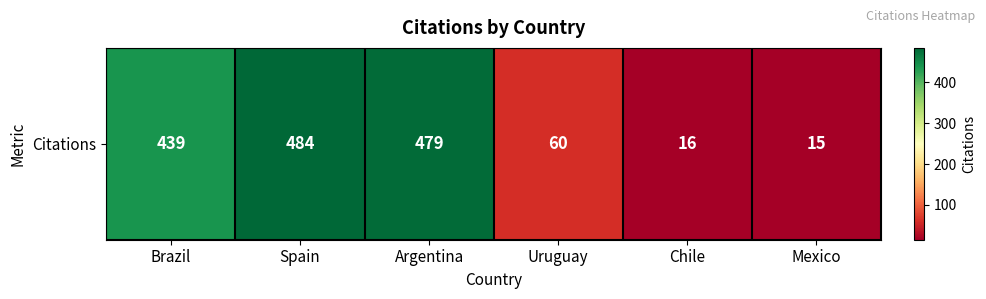

What is the average value?

249